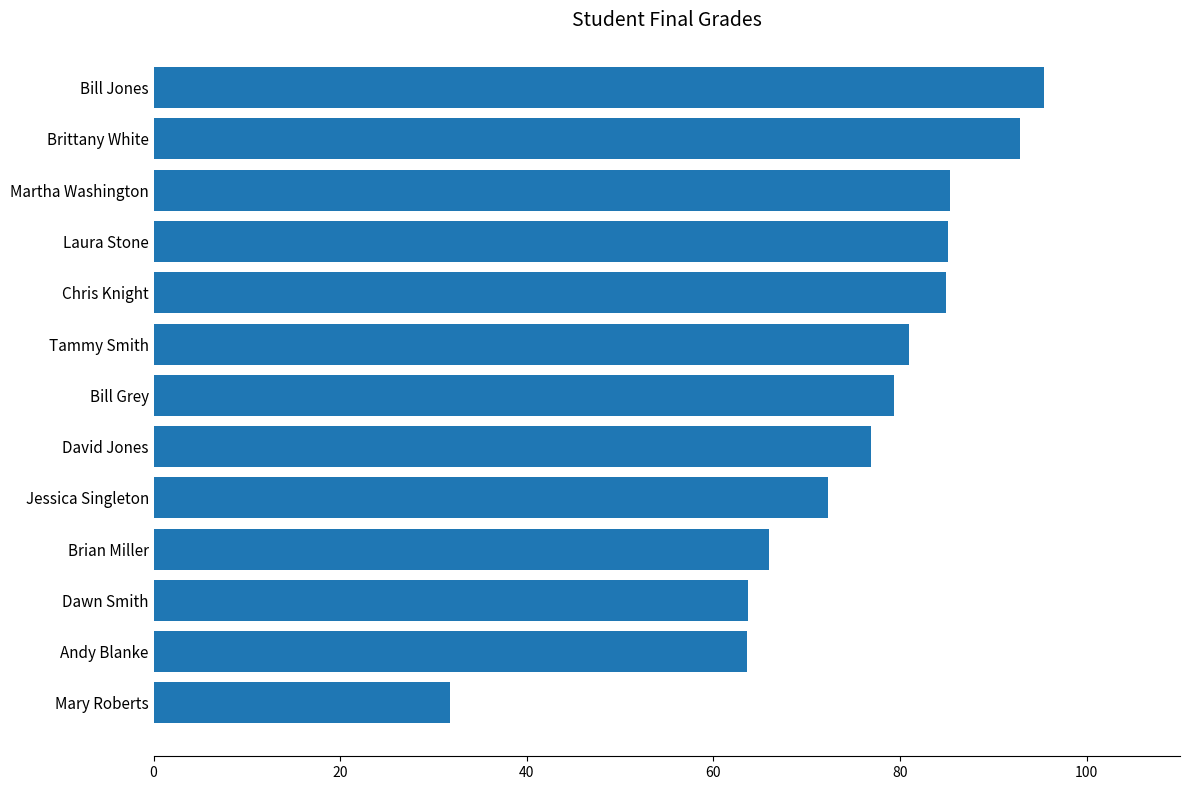

What is the approximate value at Laura Stone?

85.1